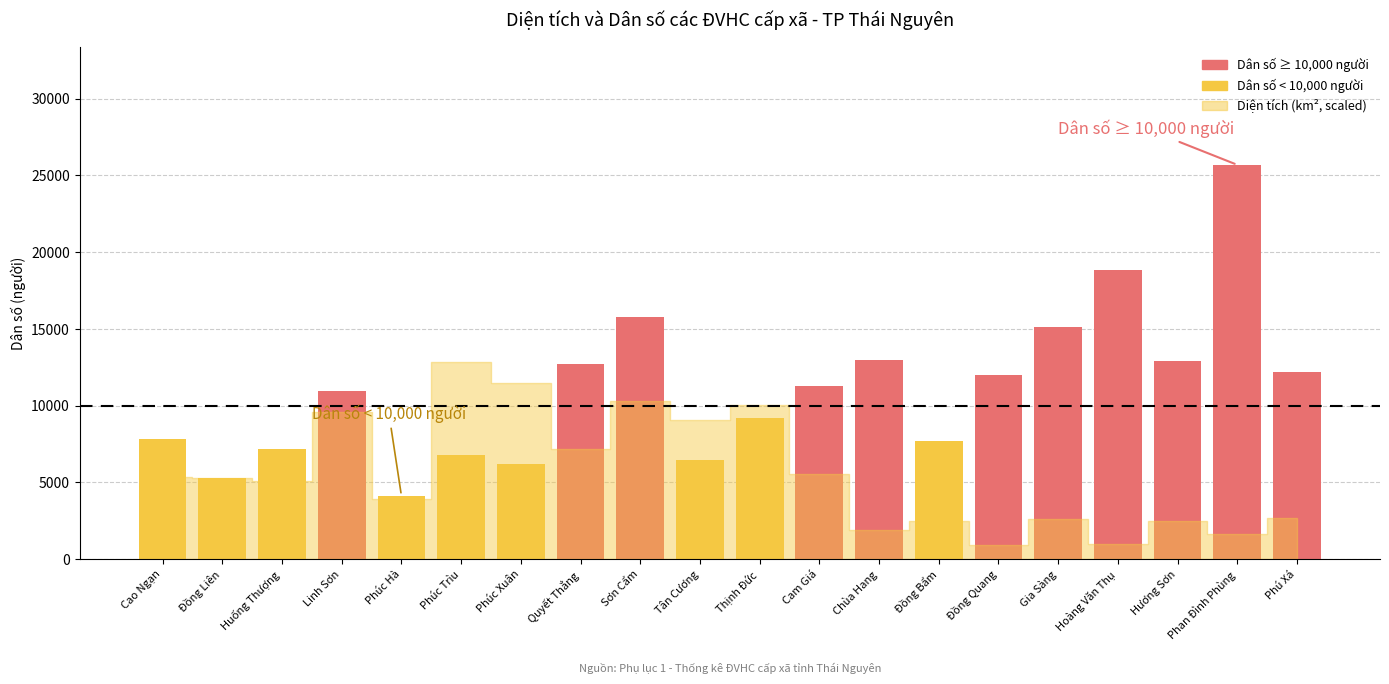

At which label does Dân số (người) first exceed 11268?

Quyết Thắng